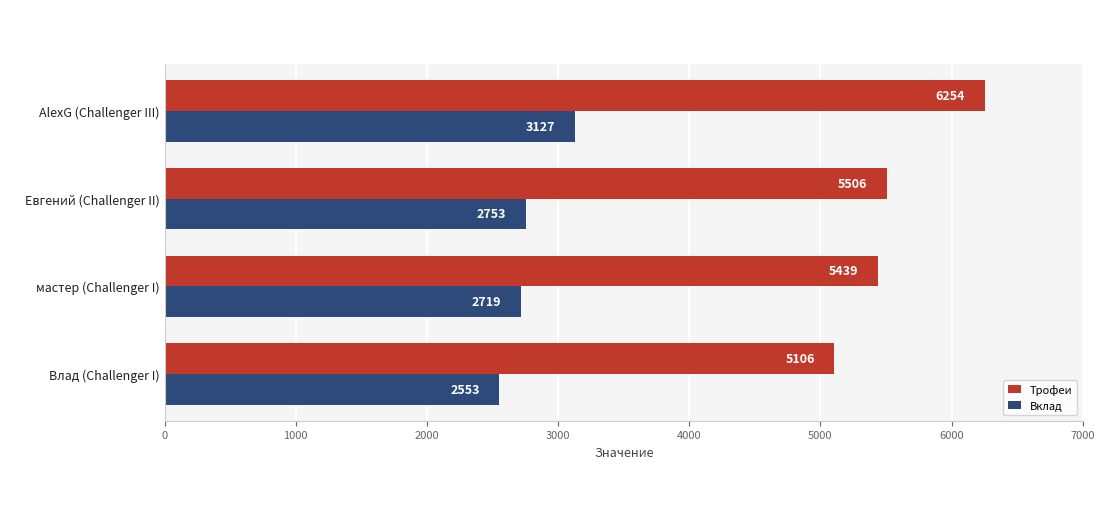

Rank the series by their average value, from highest to lowest.

Трофеи, Вклад